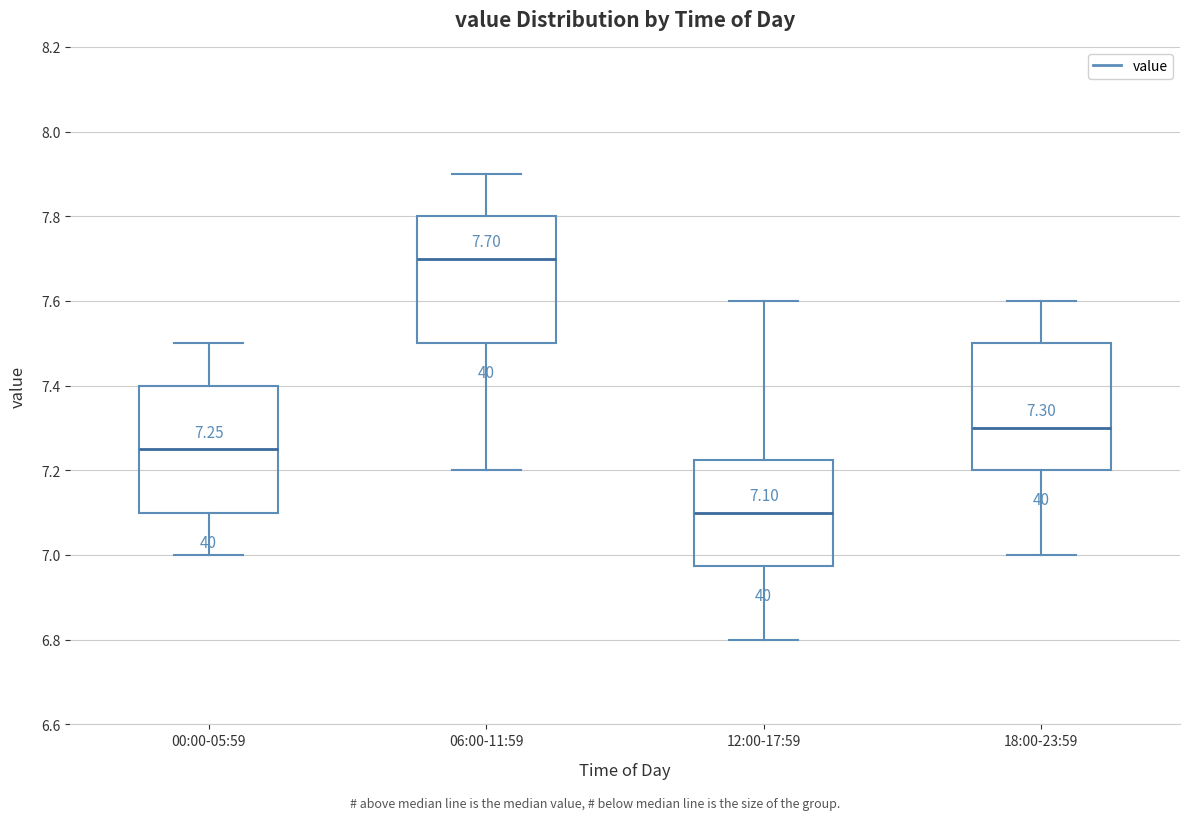

Which box has the lowest median line?

12:00-17:59